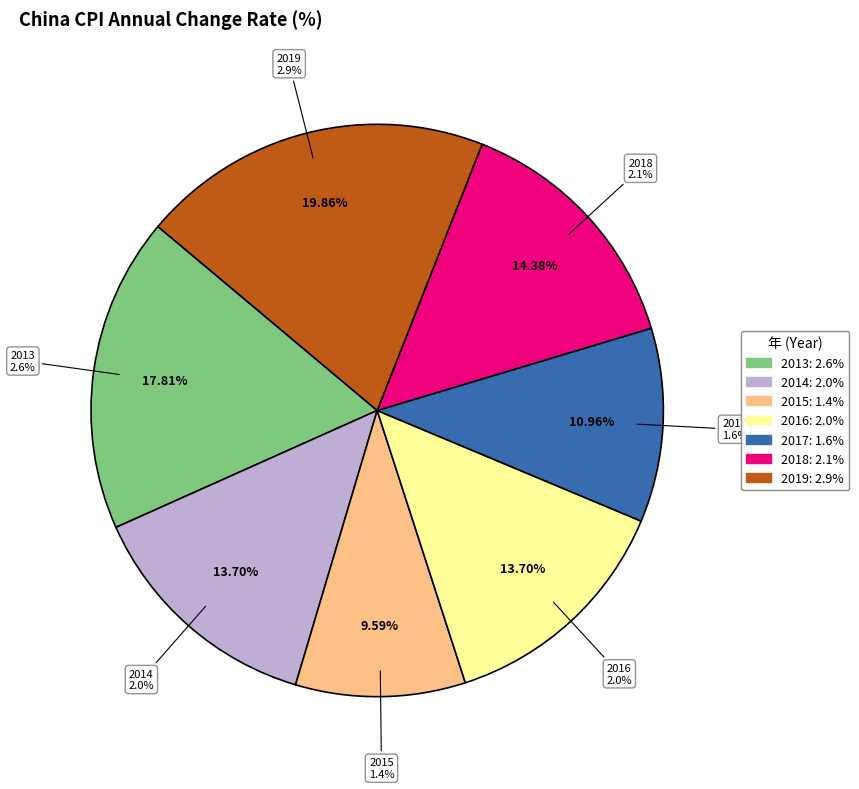

Between 2018 and 2015, which is larger?

2018